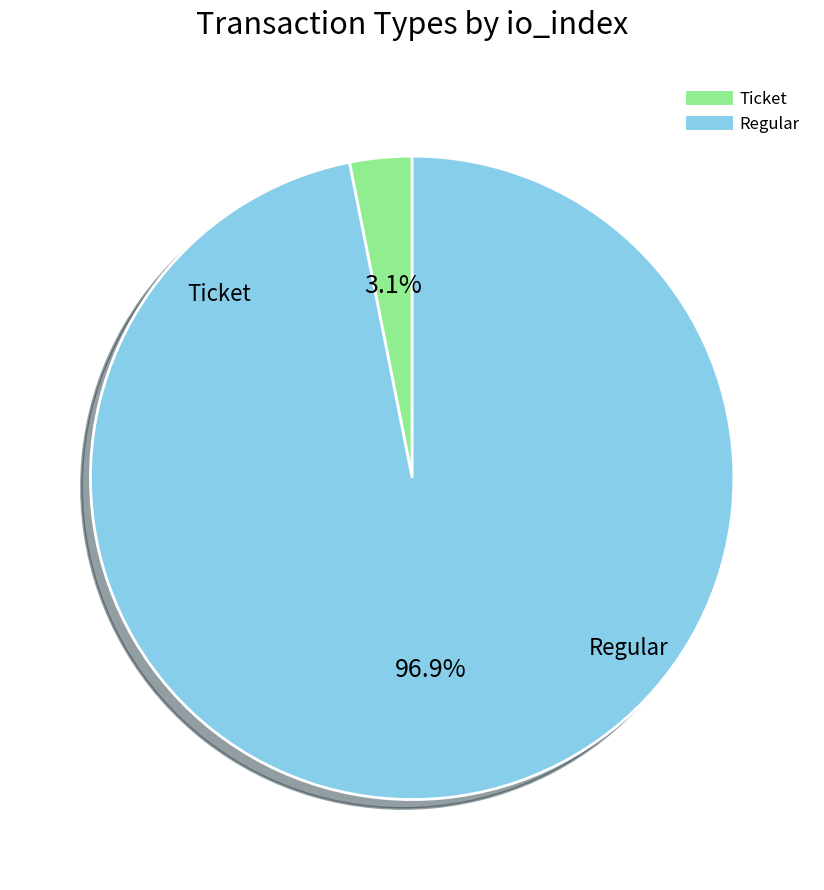

To the nearest percent, what is the average slice percentage?

50%